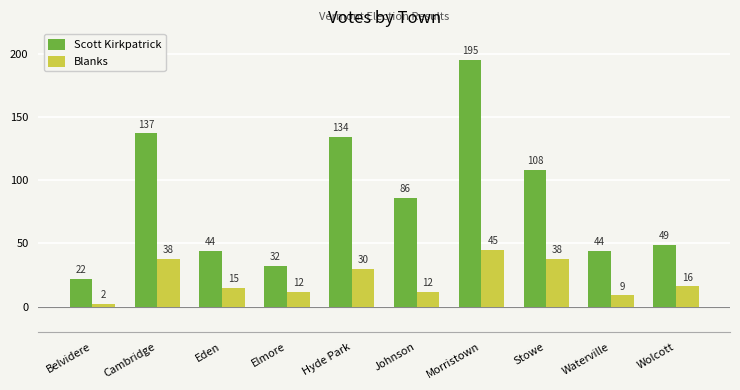

What is the difference between the Blanks values at Stowe and Morristown?

7